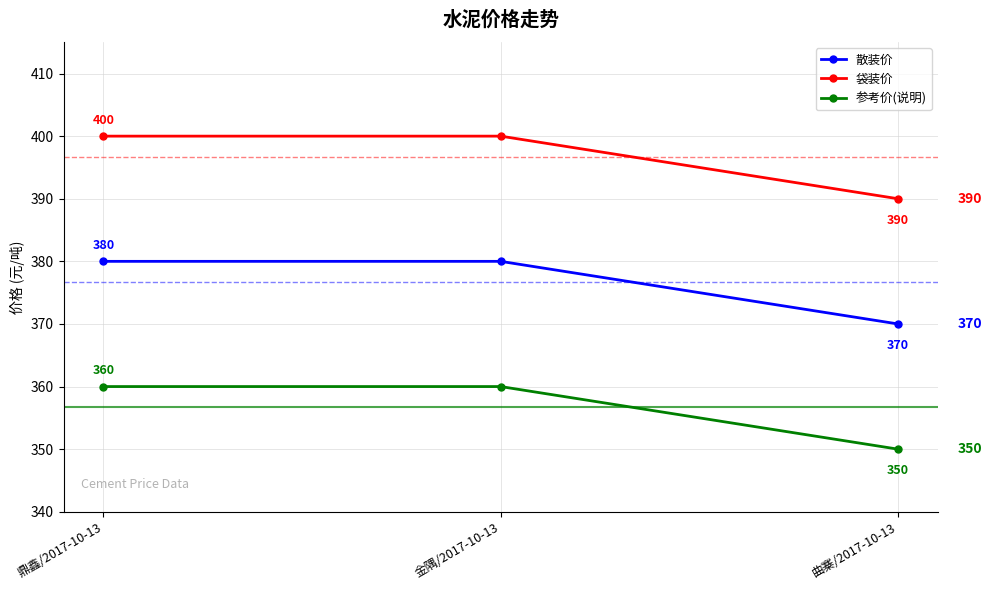

List the series in order of their overall mean, lowest first.

参考价(说明), 散装价, 袋装价